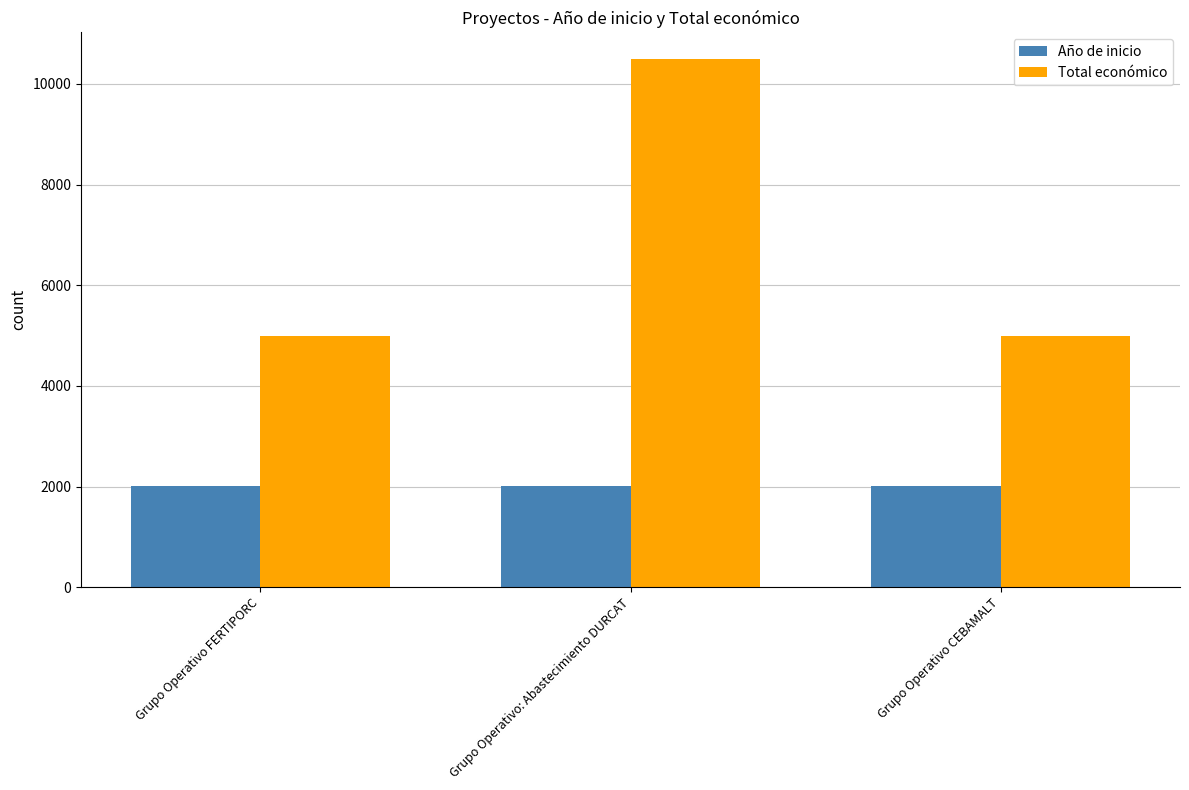

Are the bars grouped side by side (vs. stacked)?

Yes